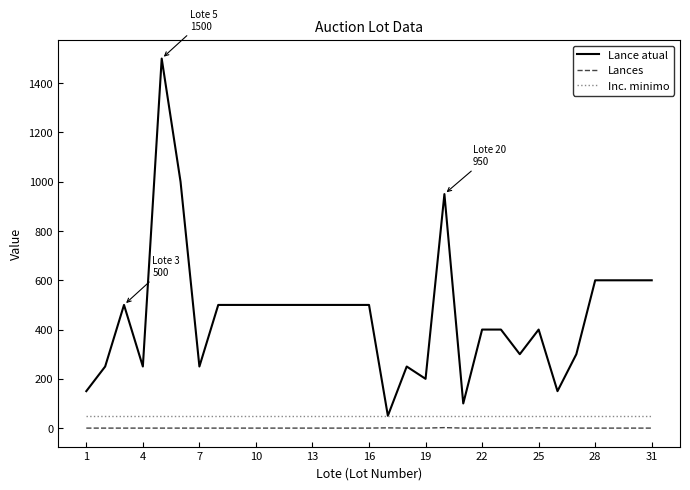

What is the greatest value displayed?

1500